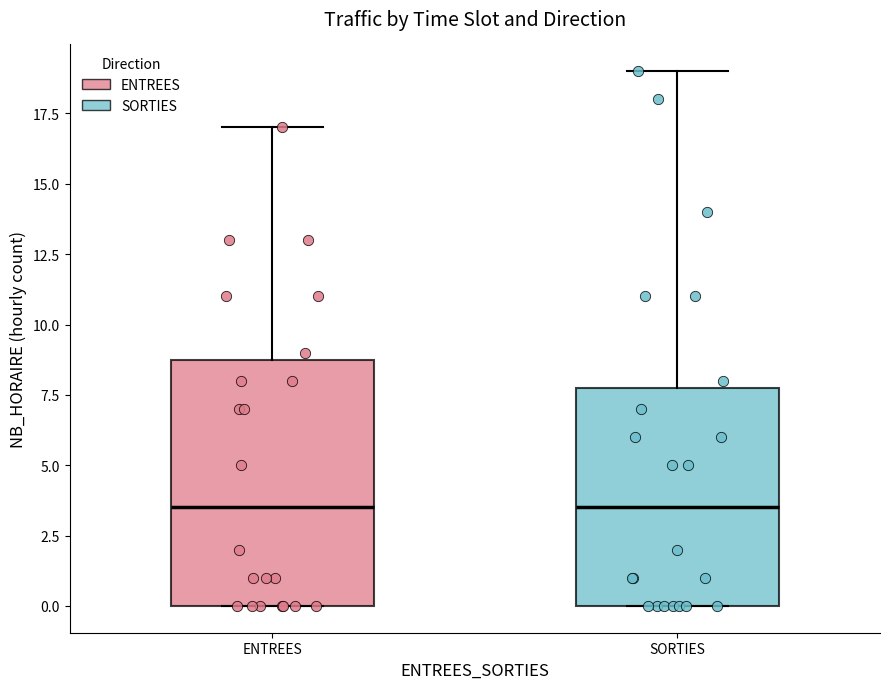

Which box is the tallest, from its lower edge to its upper edge?

ENTREES